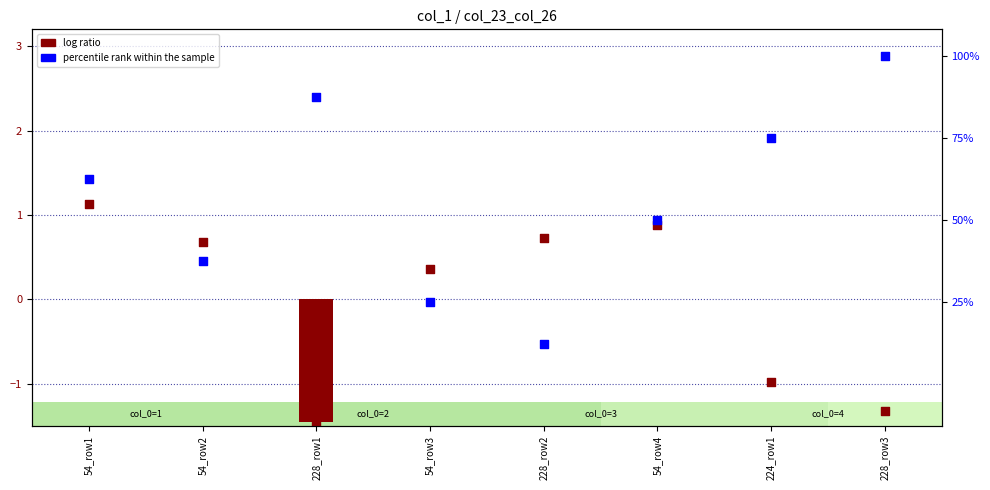

At which category is the sum across all series the highest?

228_row3